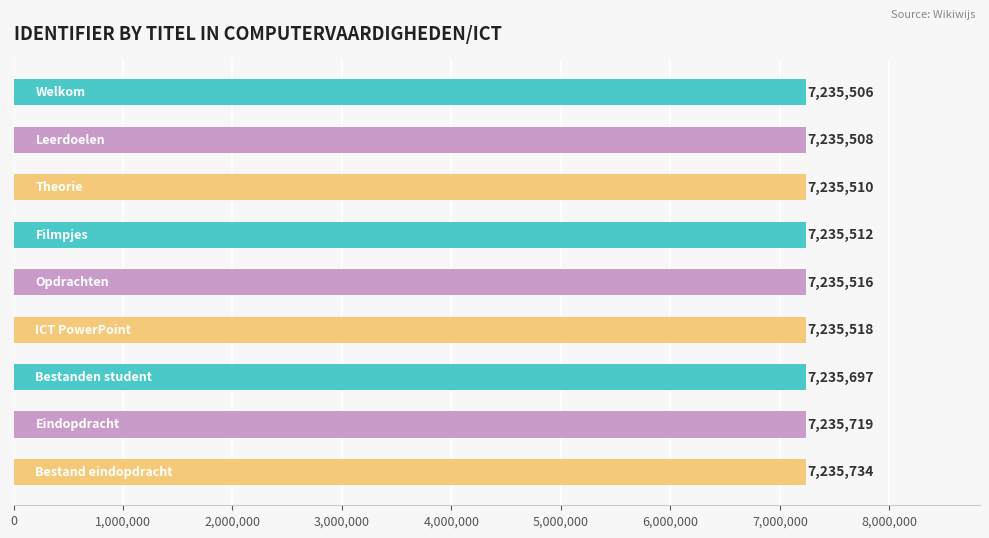

Reading top to bottom, transcribe all the data shown in this chart.

7235506	7235508	7235510	7235512	7235516	7235518	7235697	7235719	7235734